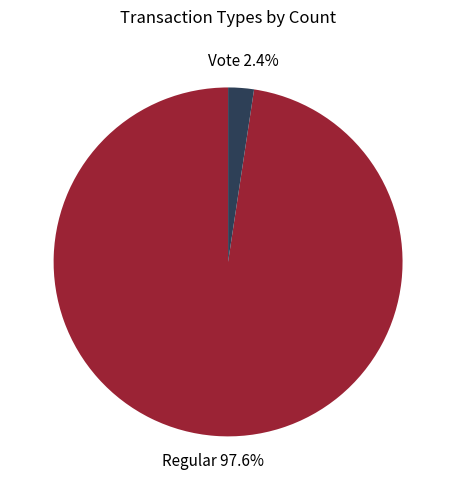

Rank the categories by value from highest to lowest.

Regular, Vote